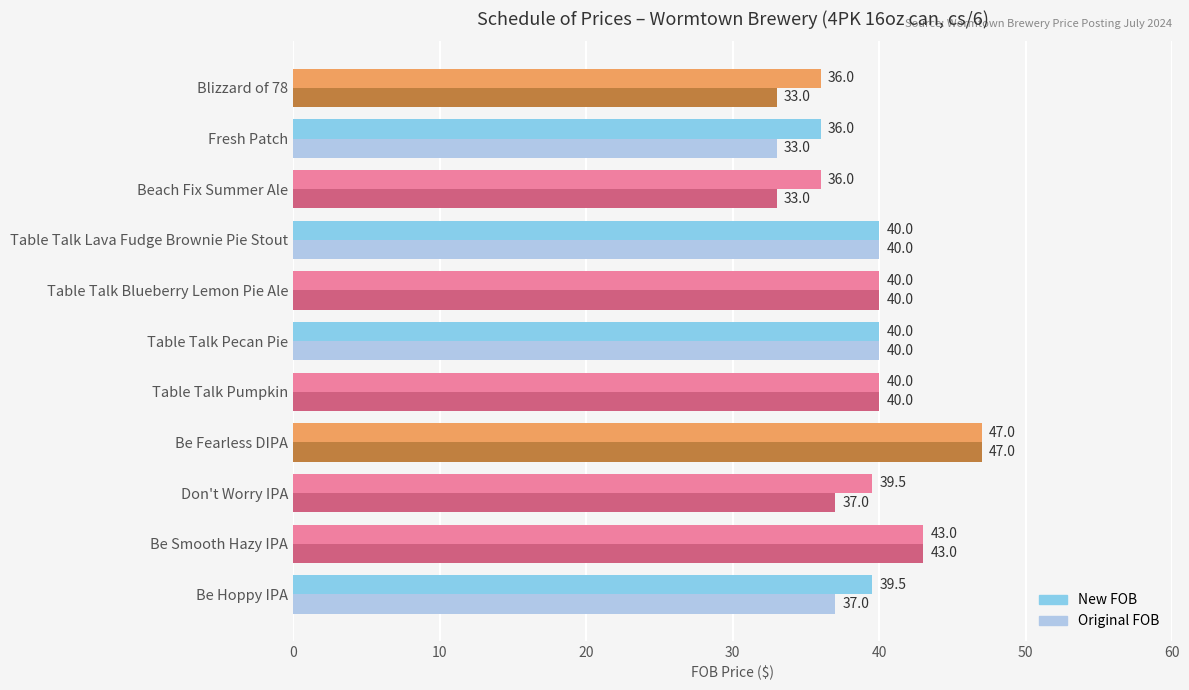

Which series has the largest total across all categories?

New FOB